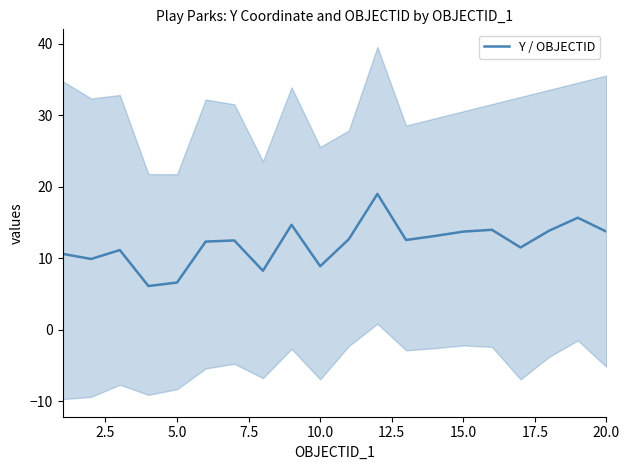

True or false: Y / OBJECTID has a value of 11.3 at 5.0.

False